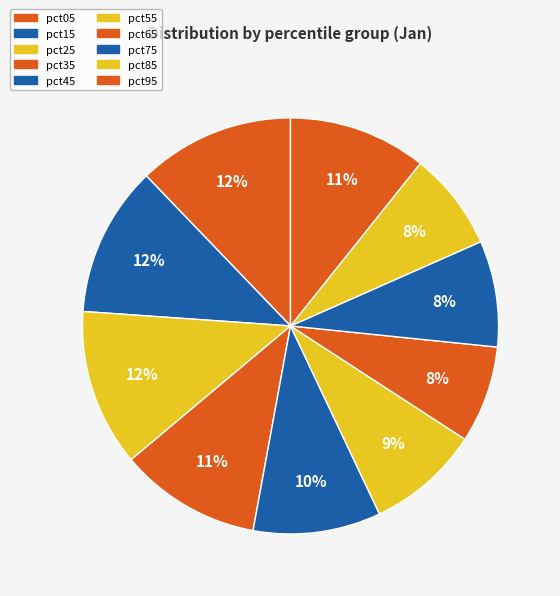

Is there a majority slice in this chart?

No